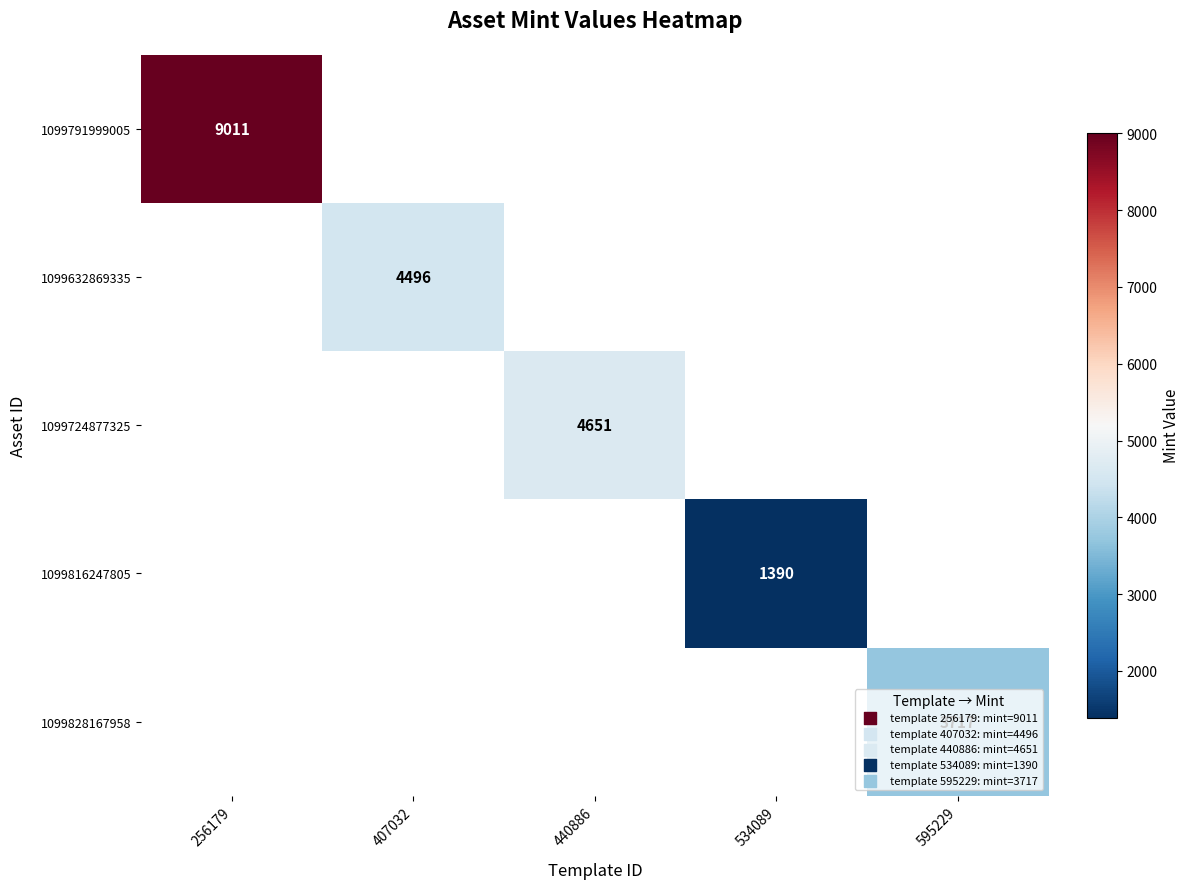

How many data points does each series have?

5